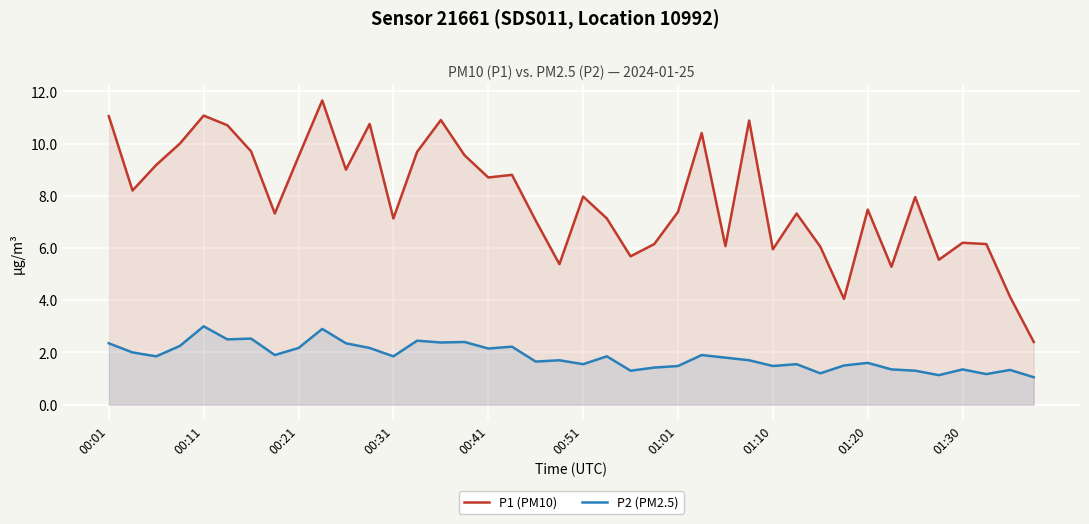

True or false: P1 (PM10) and P2 (PM2.5) cross at least once.

False